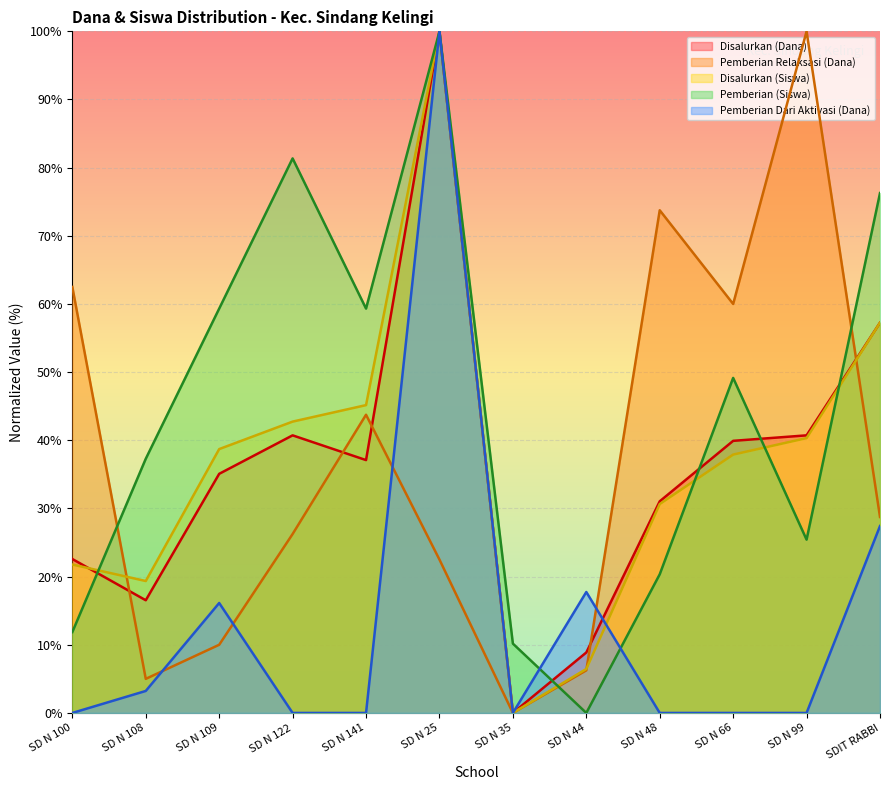

Which series ends up on top after the final intersection of Disalurkan (Dana) and Pemberian Dari Aktivasi (Dana)?

Disalurkan (Dana)